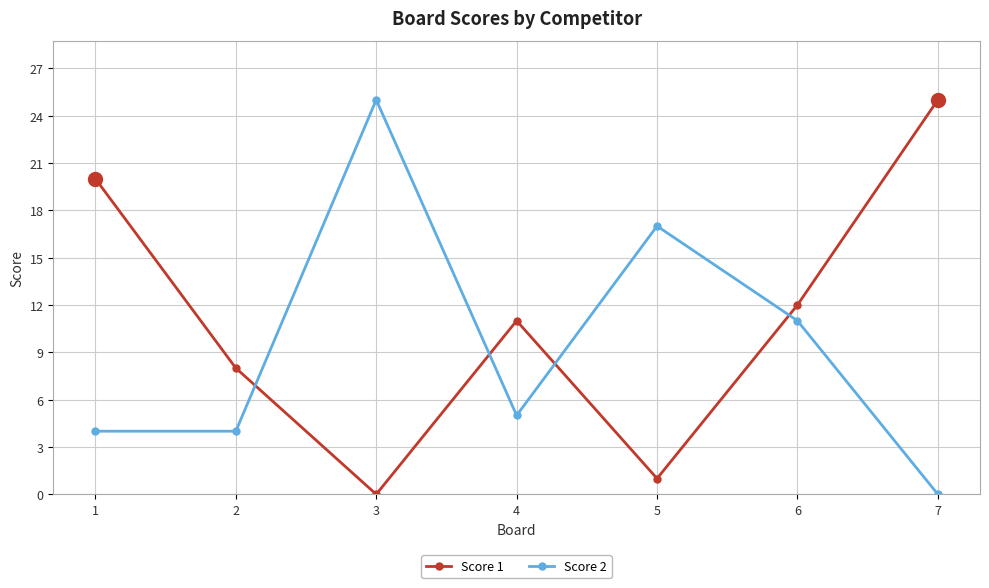

How many times do Score 2 and Score 1 cross each other?

4